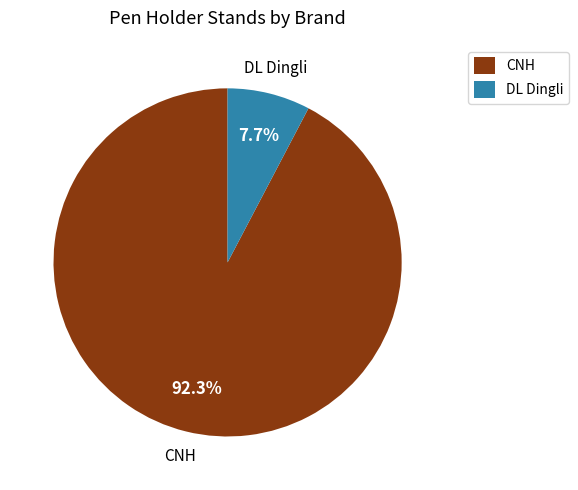

How many slices are in this pie chart?

2